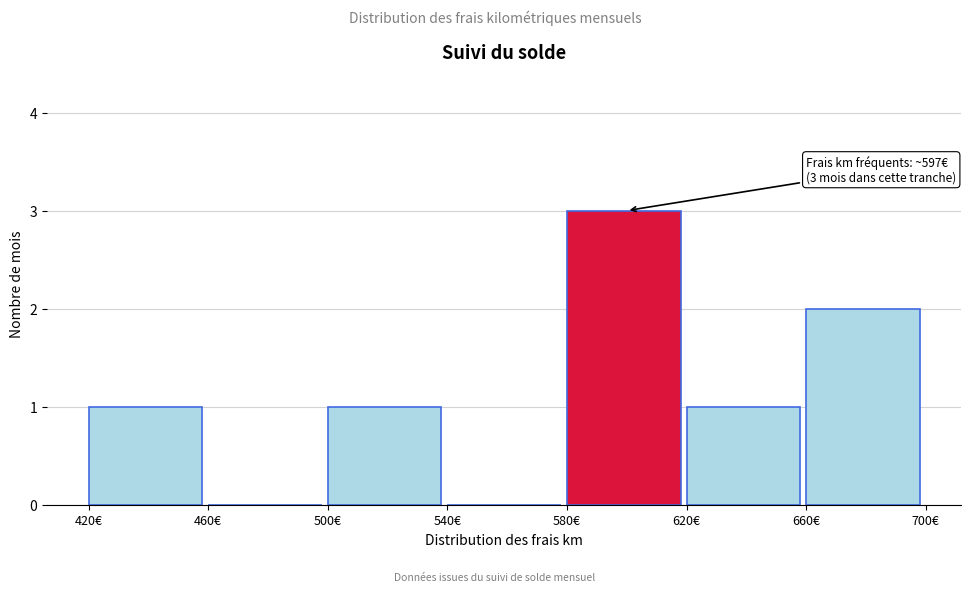

Over which range of the x-axis is the bar tallest?

580 to 620